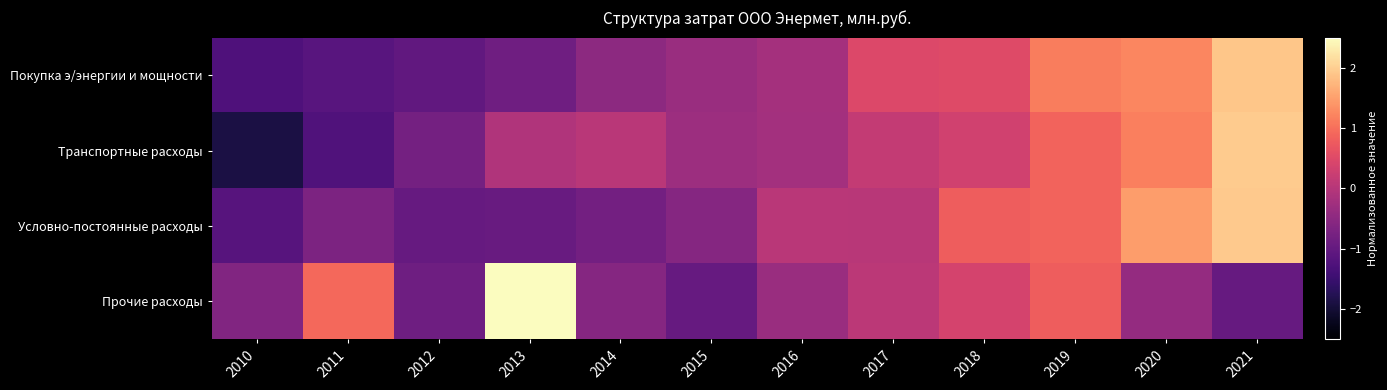

At how many categories does at least one series exceed 1?

4